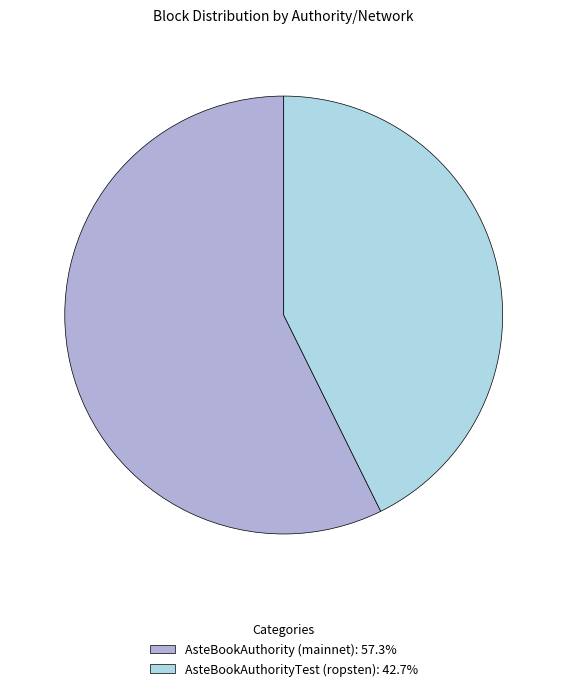

Rank the categories by value from highest to lowest.

AsteBookAuthority (mainnet), AsteBookAuthorityTest (ropsten)